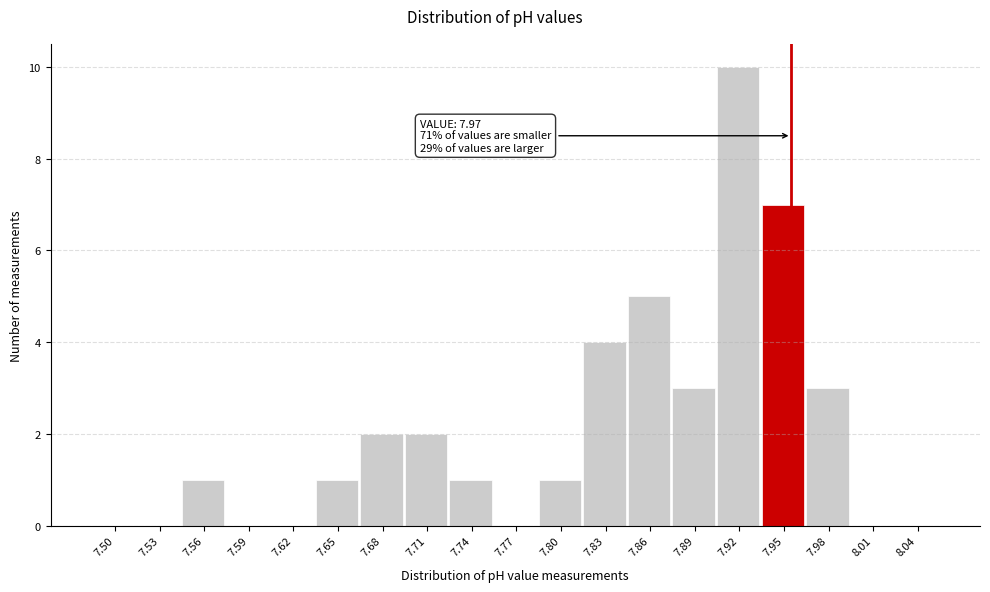

Reading left to right, what are all the values shown in this chart?

7.50=0	7.53=0	7.56=1	7.59=0	7.62=0	7.65=1	7.68=2	7.71=2	7.74=1	7.77=0	7.80=1	7.83=4	7.86=5	7.89=3	7.92=10	7.95=7	7.98=3	8.01=0	8.04=0